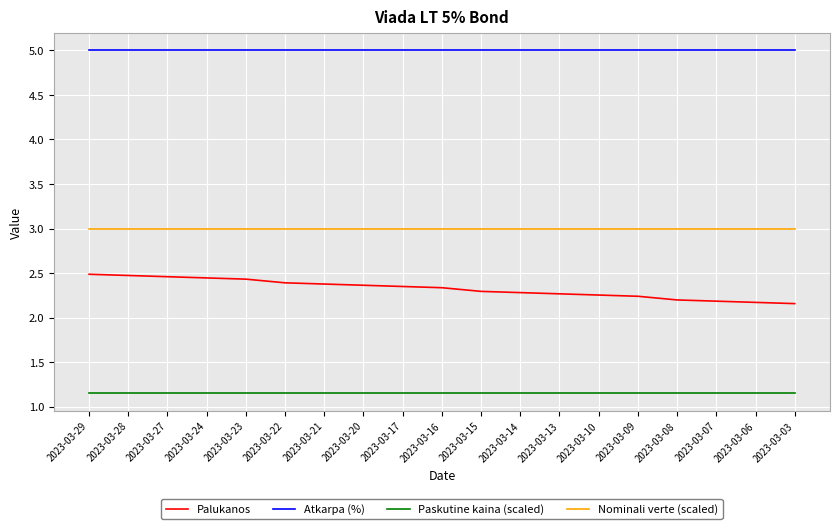

At 2023-03-14, list the series in order from smallest to largest.

Paskutine kaina (scaled), Palukanos, Nominali verte (scaled), Atkarpa (%)